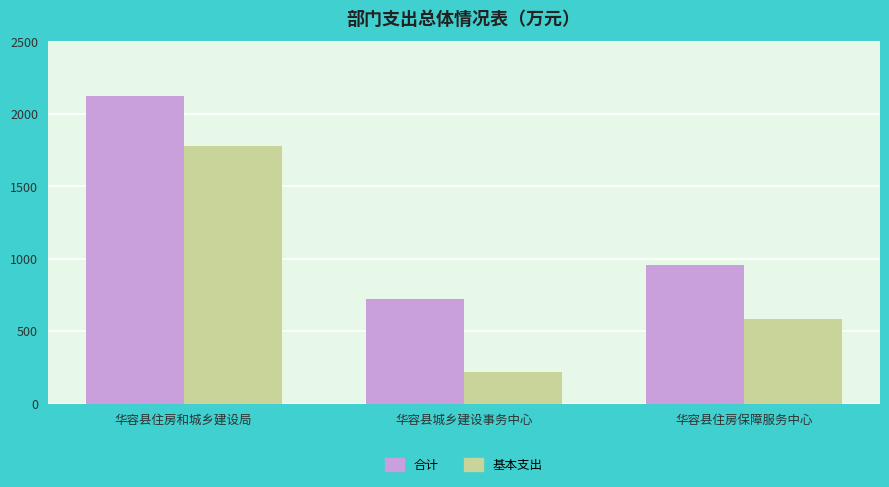

What are all the series names shown in the legend?

合计, 基本支出